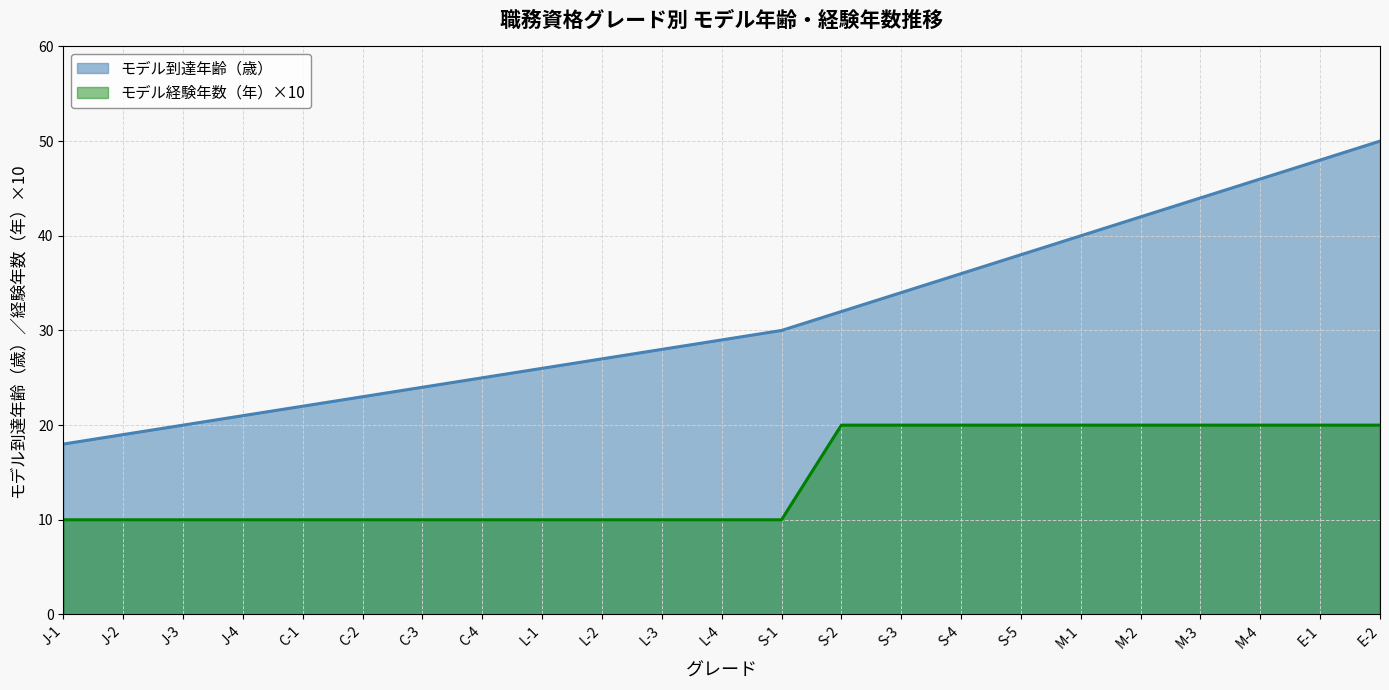

Which category has the highest value across all series?

E-2